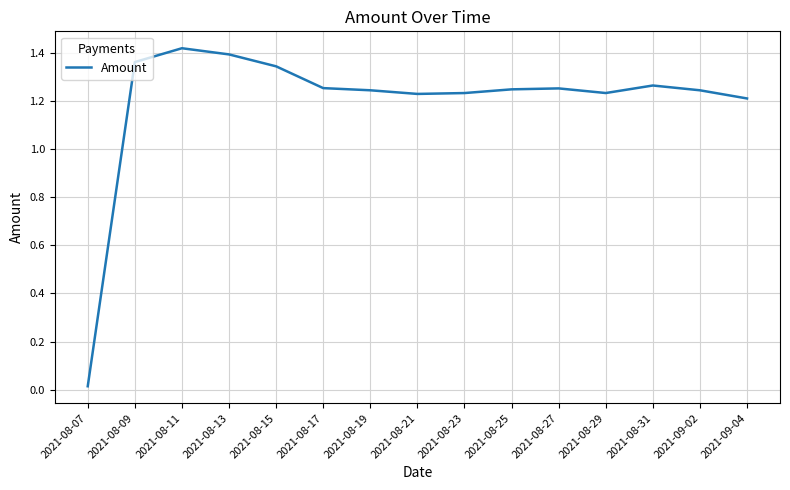

What is the sum of the values at 2021-08-17 and 2021-08-09?

2.6